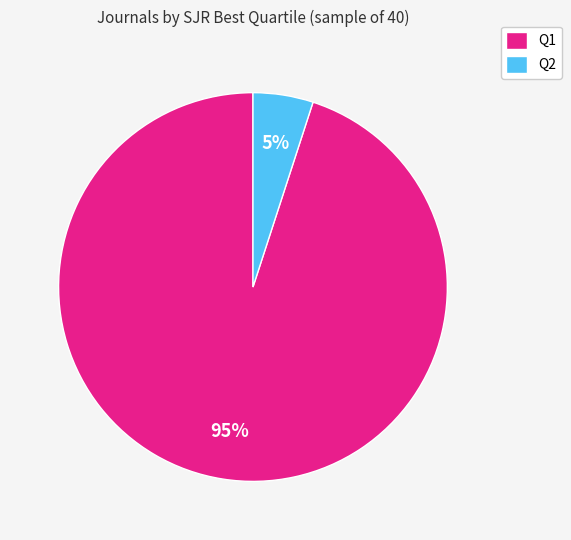

How many segments does this pie chart have?

2